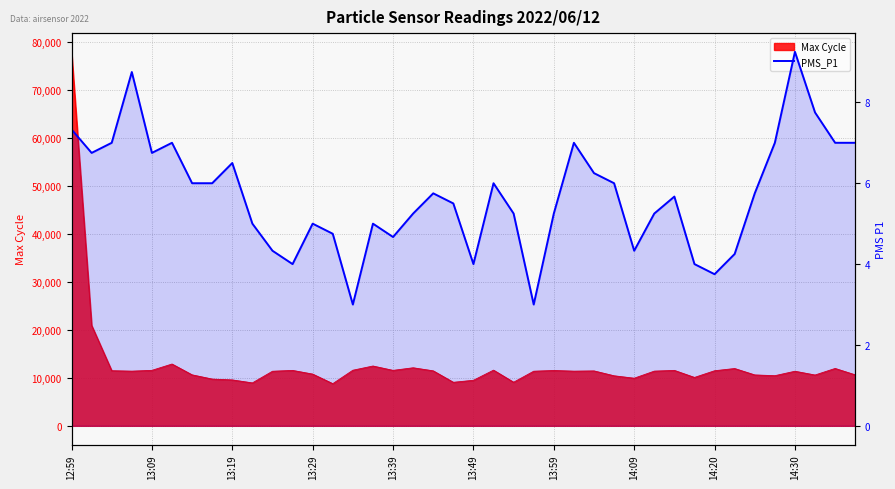

What is the sum of the values at 34 and 15?

10.8